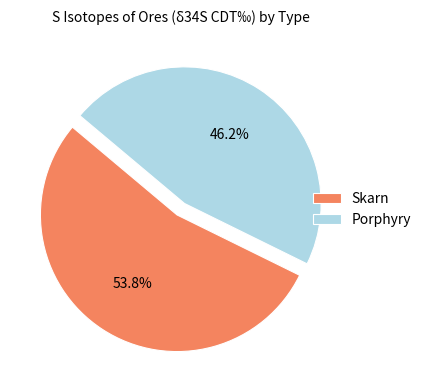

To the nearest percent, what is the average slice percentage?

50%